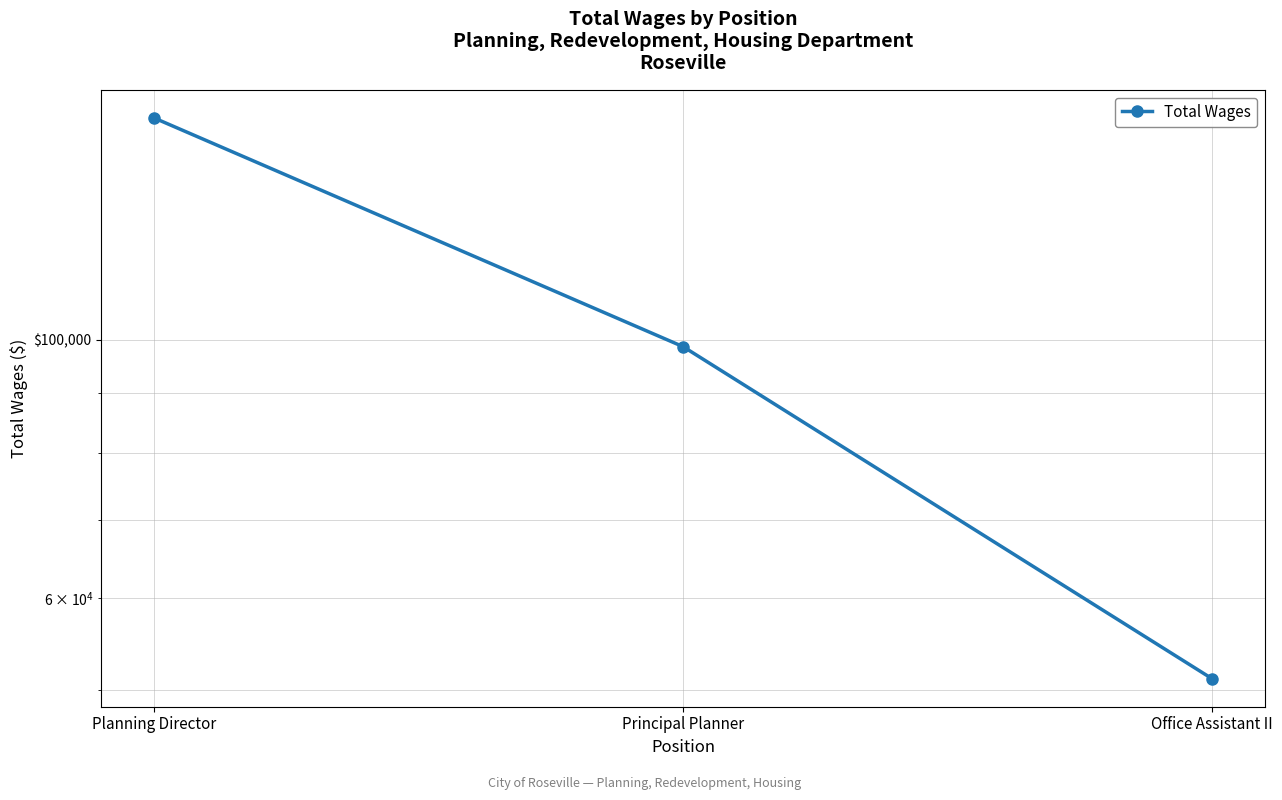

Reading left to right, what are all the values shown in this chart?

155008	98627	51157